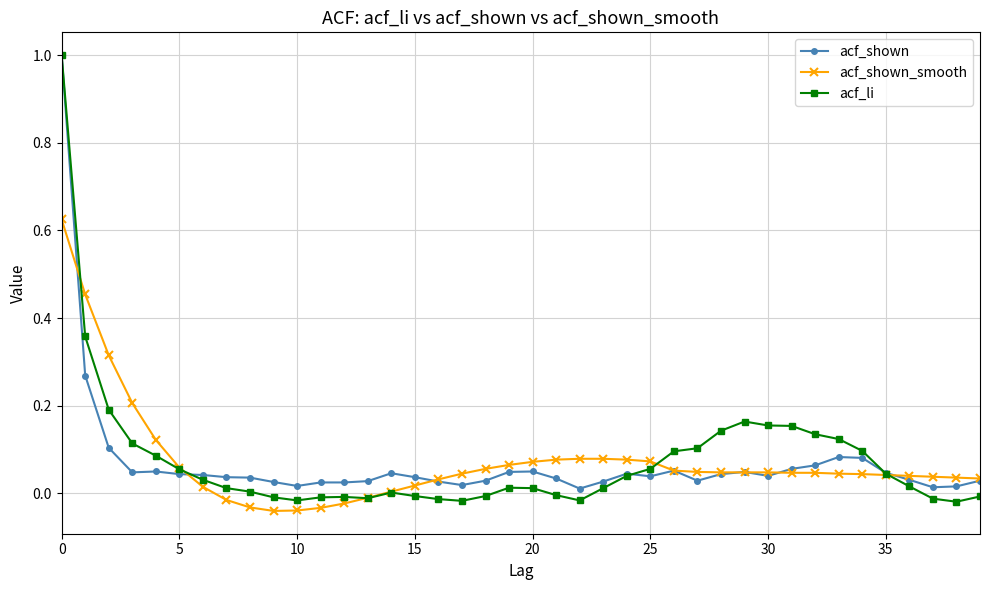

Which series has the widest spread of values?

acf_li